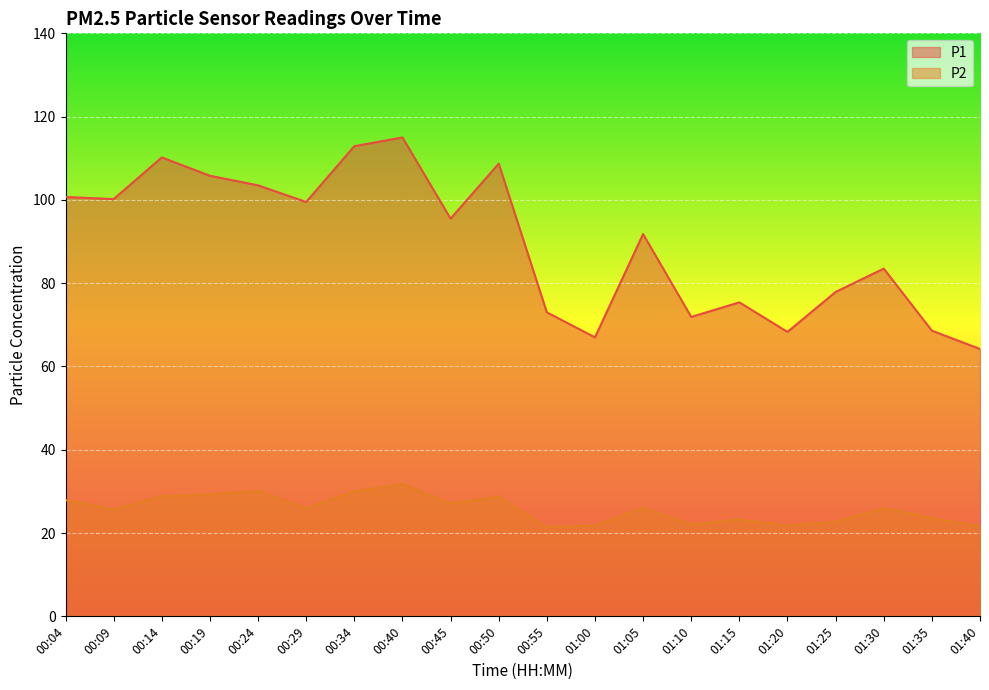

Reading left to right, what are all the values shown in this chart?

P1: 00:04=100.7	00:09=100.2	00:14=110.2	00:19=105.8	00:24=103.5	00:29=99.5	00:34=112.9	00:40=115.0	00:45=95.5	00:50=108.7	00:55=73.0	01:00=67.0	01:05=91.8	01:10=71.9	01:15=75.4	01:20=68.3	01:25=77.9	01:30=83.5	01:35=68.6	01:40=64.2
P2: 00:04=27.9	00:09=25.7	00:14=28.8	00:19=29.3	00:24=30.1	00:29=26.0	00:34=30.0	00:40=31.8	00:45=27.1	00:50=28.7	00:55=21.4	01:00=21.8	01:05=26.1	01:10=22.1	01:15=23.3	01:20=21.8	01:25=22.7	01:30=26.0	01:35=23.6	01:40=21.6